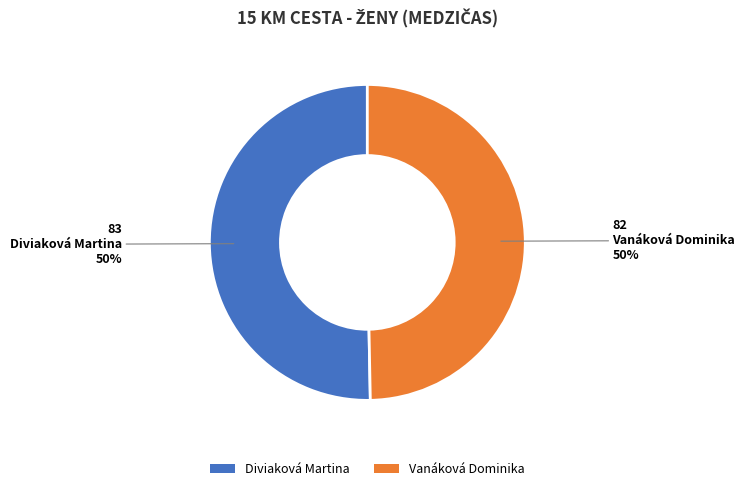

To the nearest percent, what is the average slice percentage?

50%